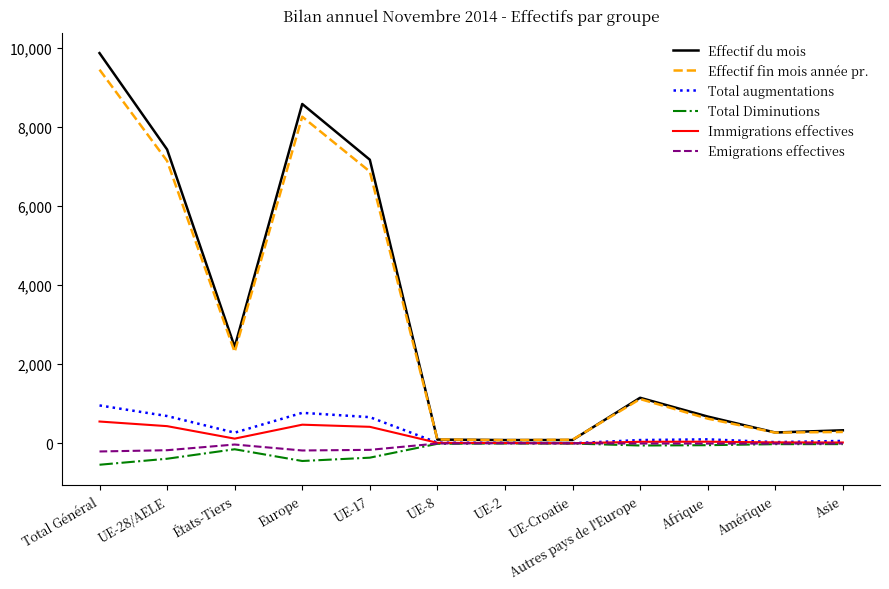

Which category has the highest value across all series?

Total Général